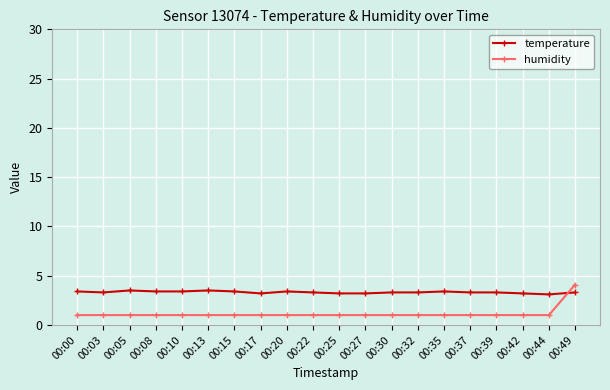

Rank the series at 00:44 from lowest to highest value.

humidity, temperature